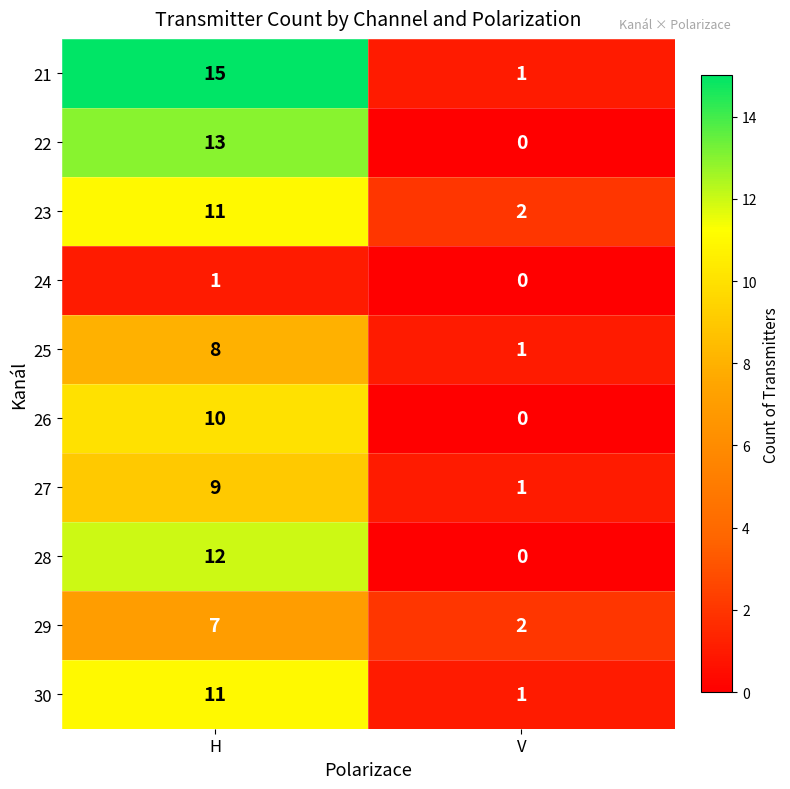

Where is 22 nearest to the value 6?

V